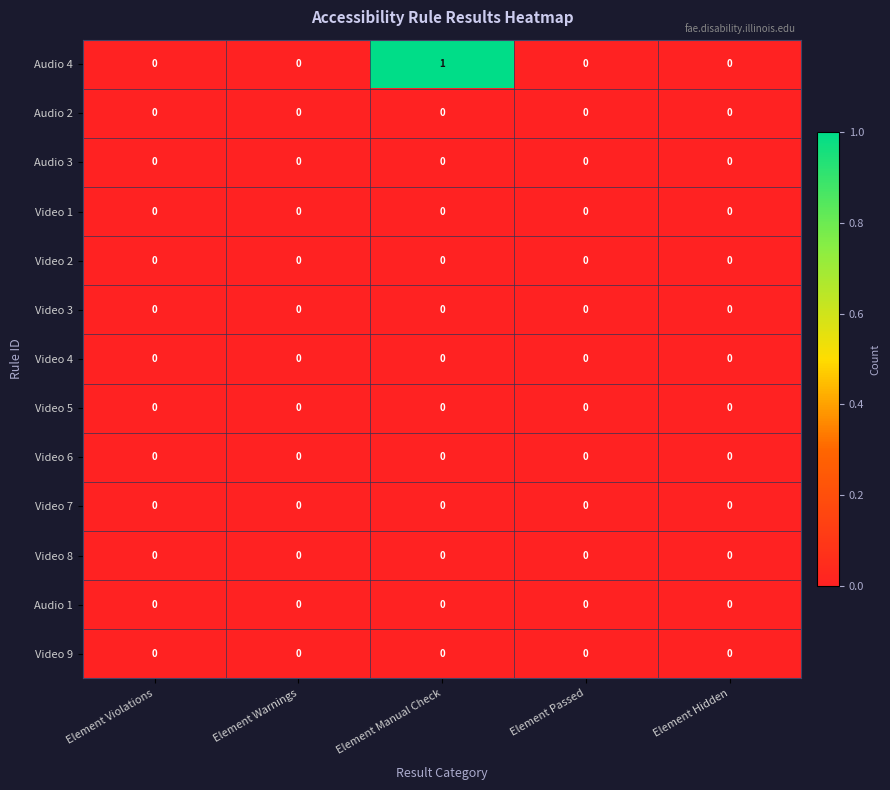

Between Element Violations and Element Manual Check, which series saw the biggest shift?

Audio 4